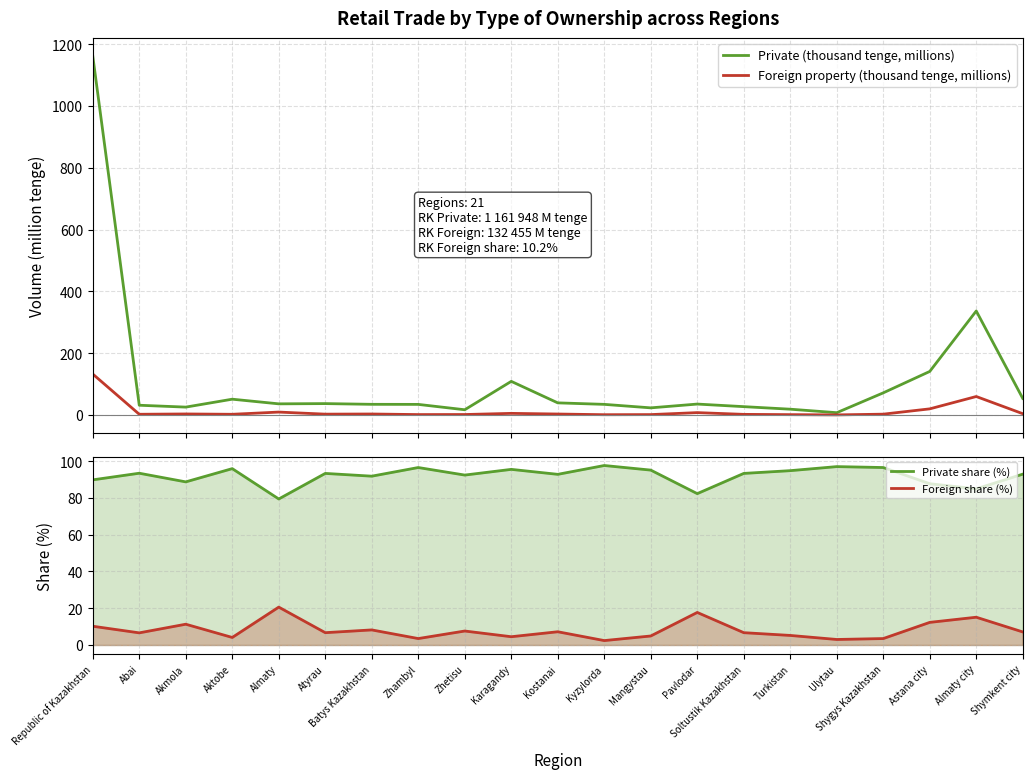

True or false: Private (thousand tenge, millions) and Foreign property (thousand tenge, millions) cross at least once.

False